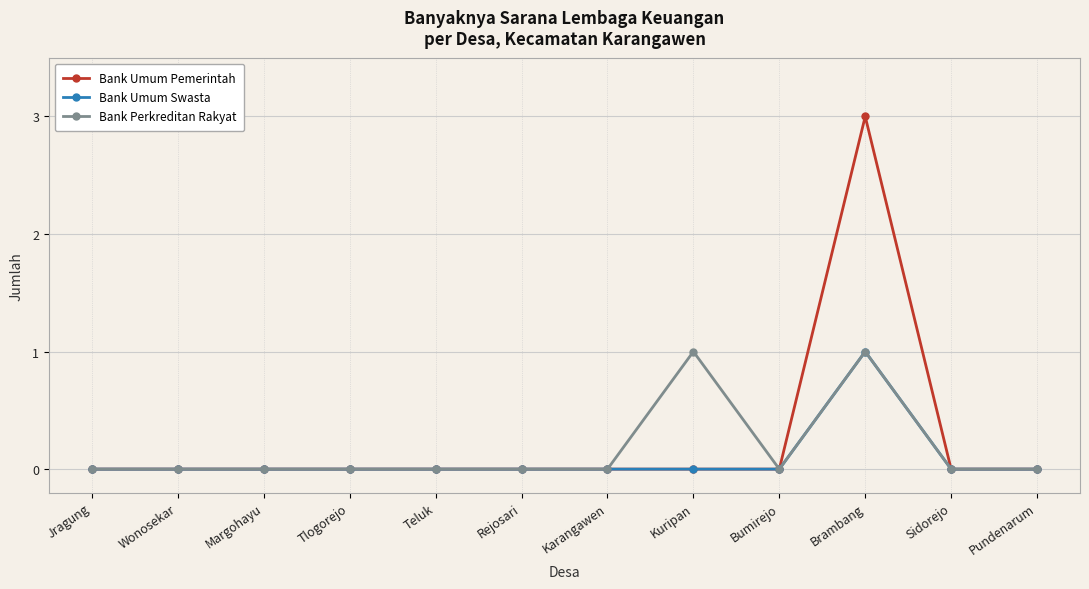

What is the total value across all series at Brambang?

5